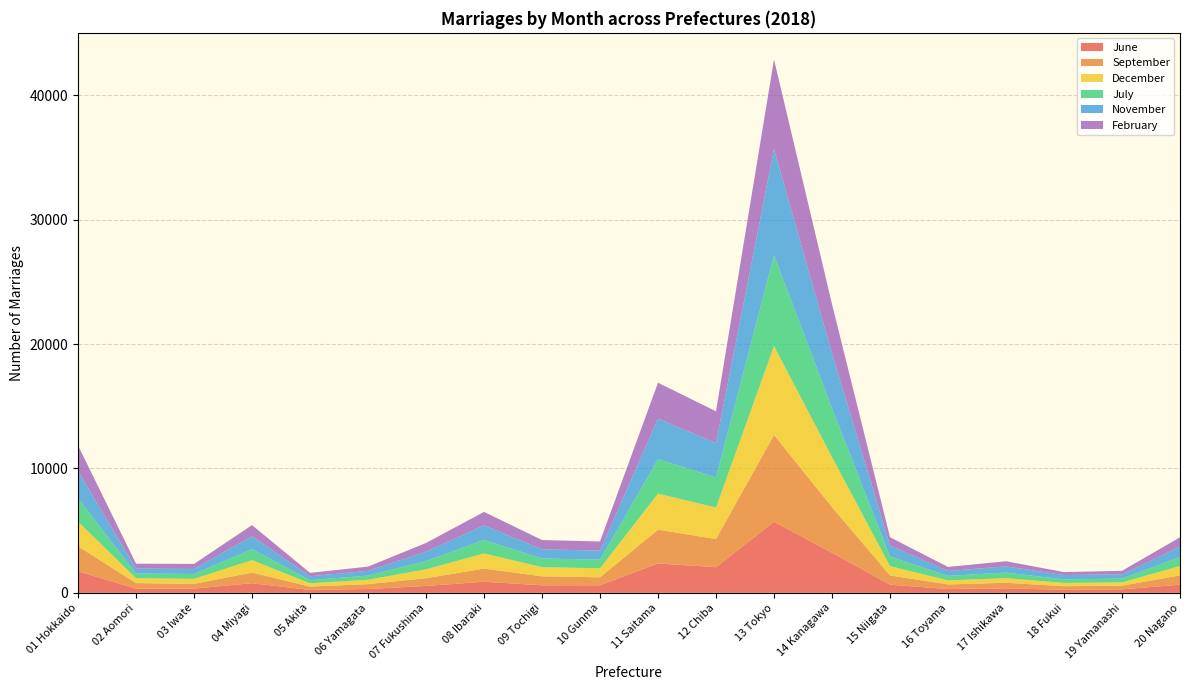

At which category is the sum across all series the highest?

13 Tokyo